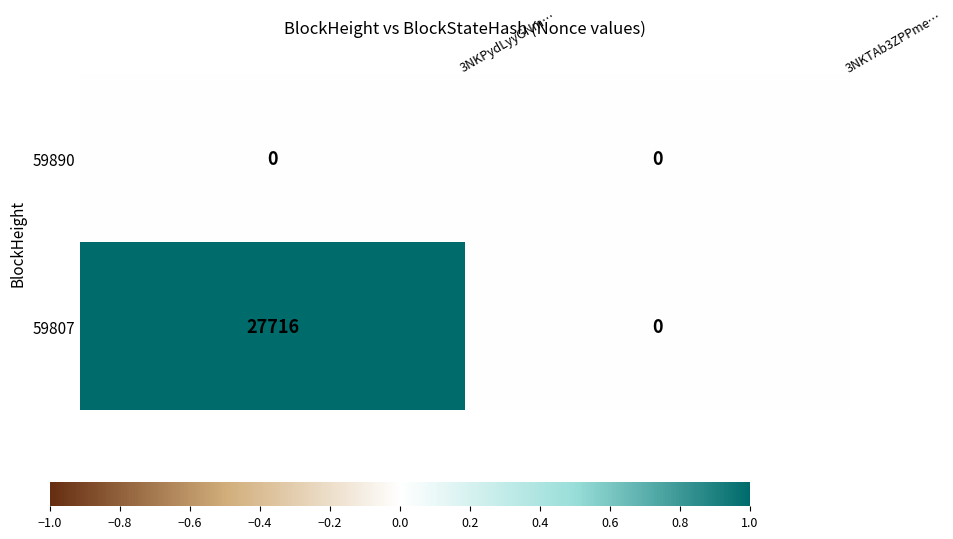

Reading right to left, list all the values displayed in this chart.

59890: 0	0
59807: 0	27716